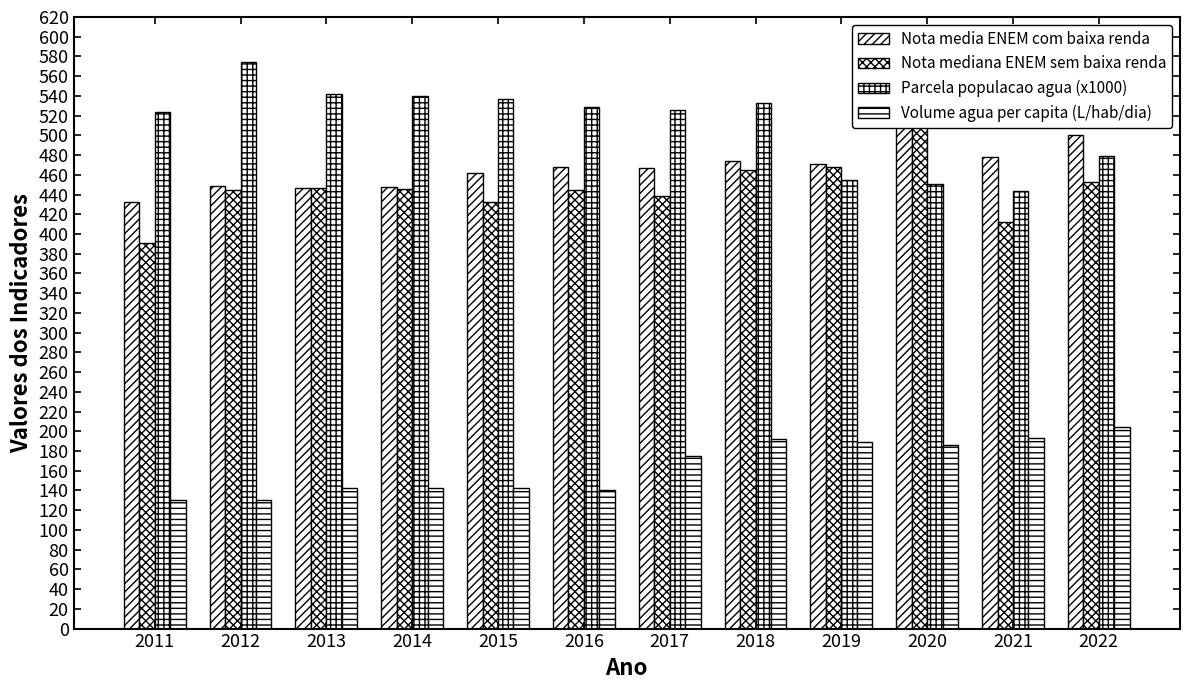

Is it true that Parcela populacao agua (x1000) equals 760.7 at 2017?

False